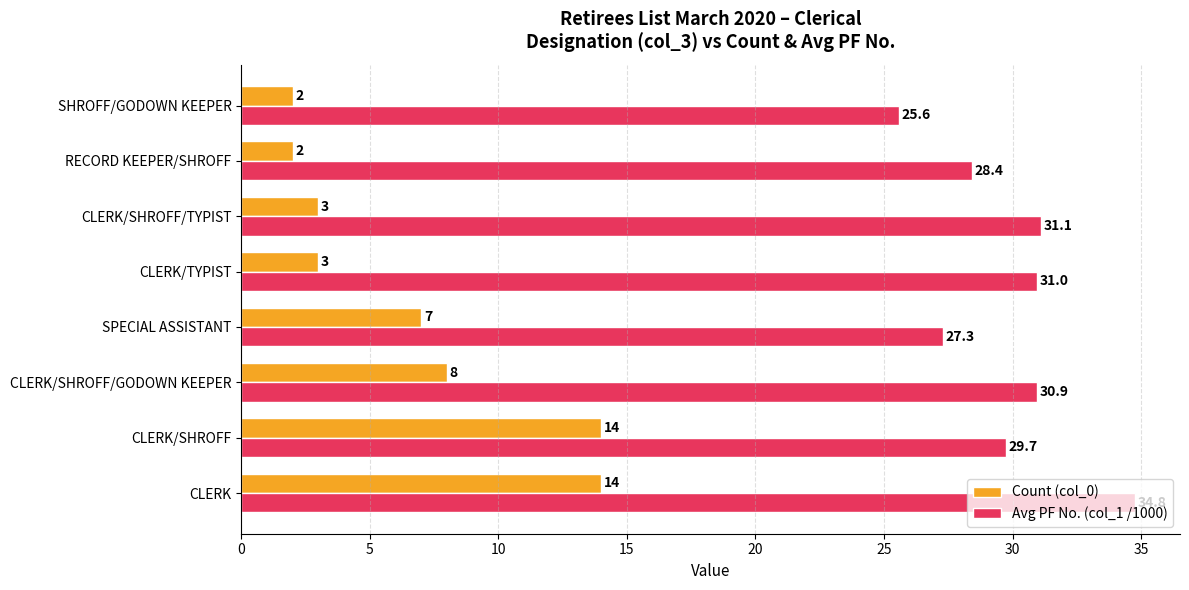

Which category has the highest value across all series?

CLERK